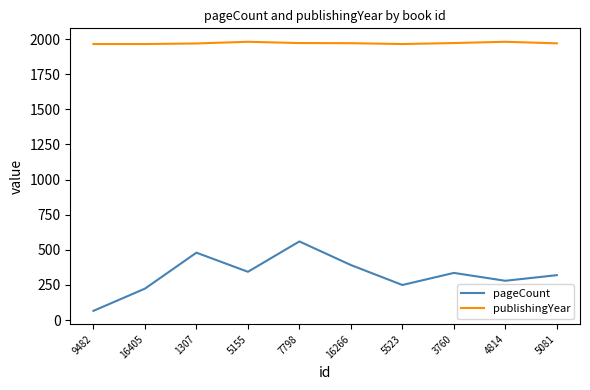

The pageCount series shows 392 at 16266. True or false?

True